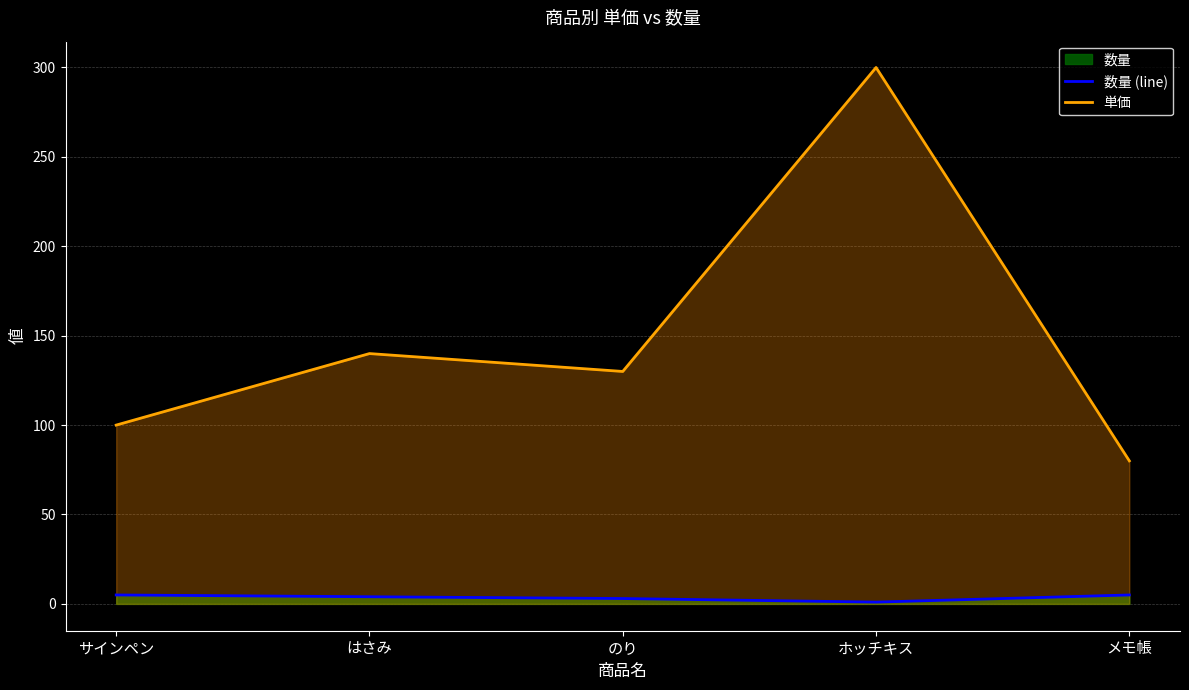

Reading right to left, extract all data points from this chart.

数量 (line): メモ帳=5	ホッチキス=1	のり=3	はさみ=4	サインペン=5
単価: メモ帳=80	ホッチキス=300	のり=130	はさみ=140	サインペン=100